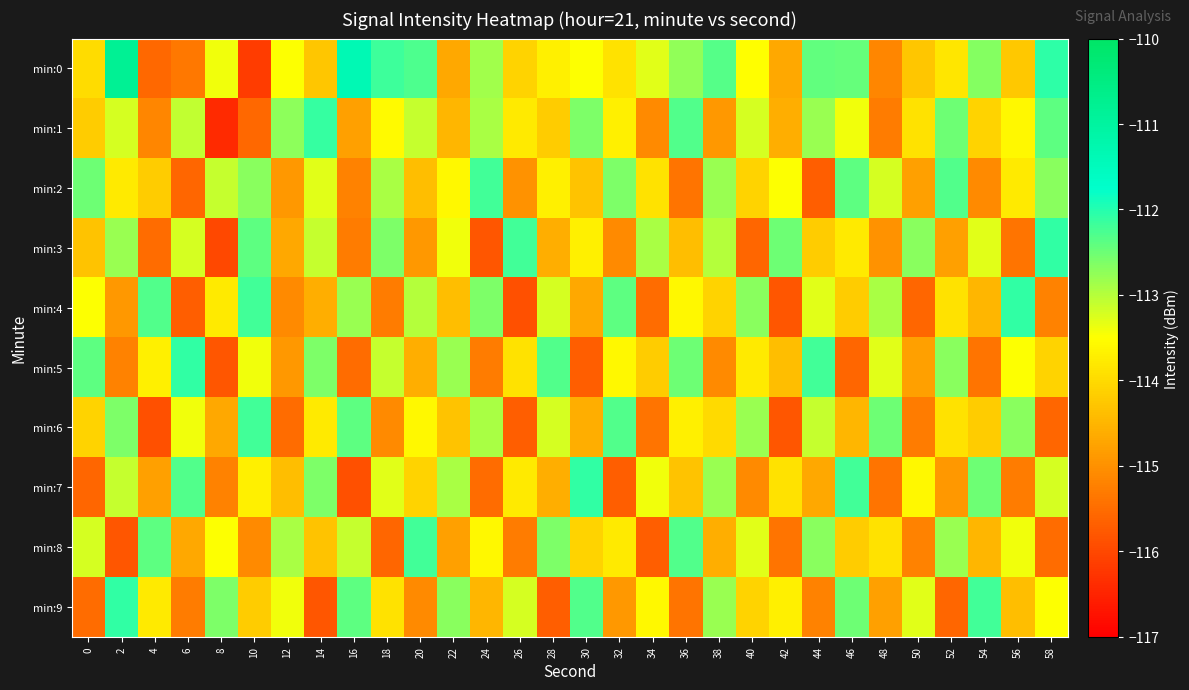

What is the difference between the highest and lowest values at 32?

3.4